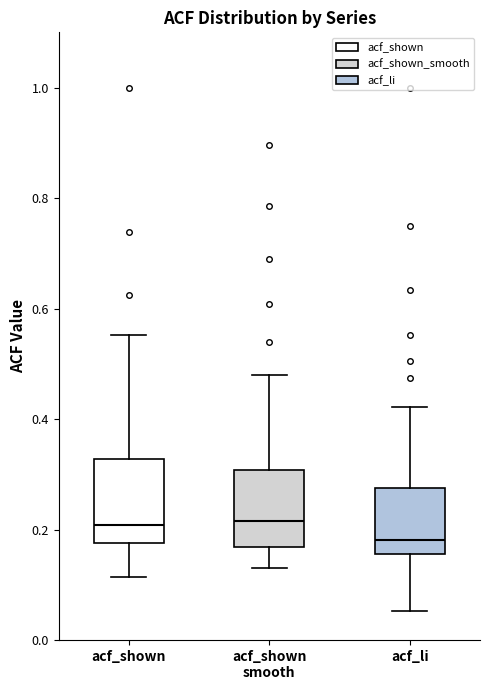

Reading left to right, transcribe this box plot: for each box, give where its median line is, the range the box spans, and where its two whiskers end, as read against the y-axis. The values are not printed on the chart, so give them approximately, as read against the axis.

acf_shown: median 0.20, box 0.18 to 0.32, whiskers 0.12 to 0.56
acf_shown smooth: median 0.22, box 0.16 to 0.30, whiskers 0.14 to 0.48
acf_li: median 0.18, box 0.16 to 0.28, whiskers 0.06 to 0.42